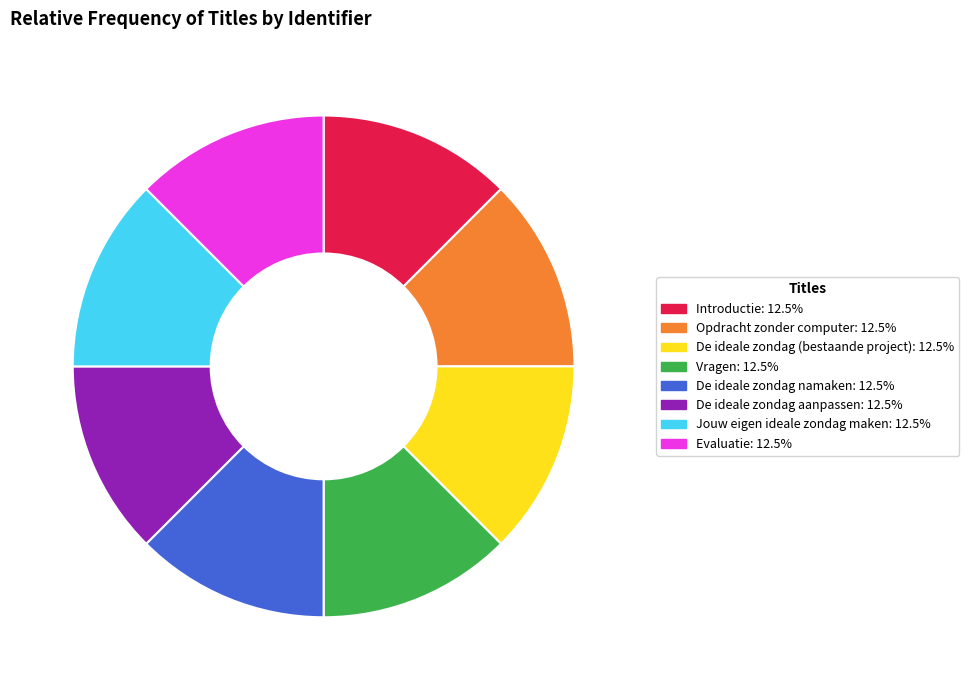

How many slices are in this pie chart?

8